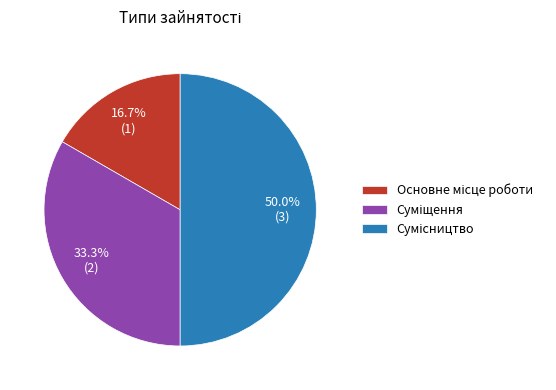

Does any single category account for the majority?

No